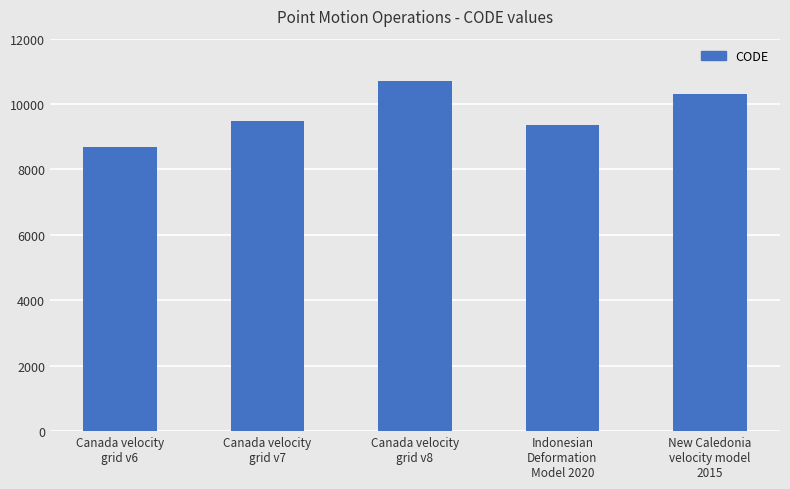

Does the chart contain stacked bars?

No